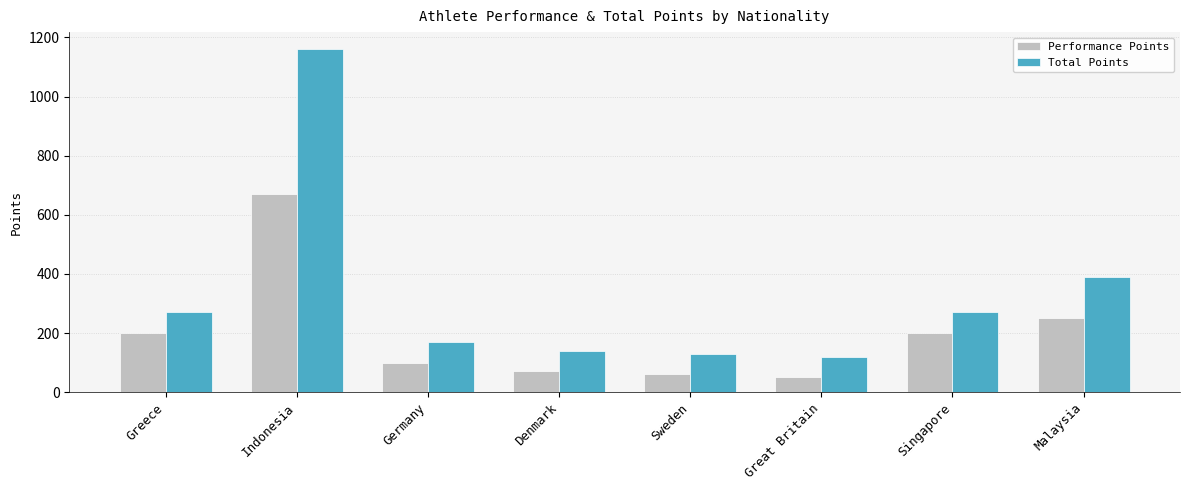

What is the difference between the Total Points values at Sweden and Great Britain?

10